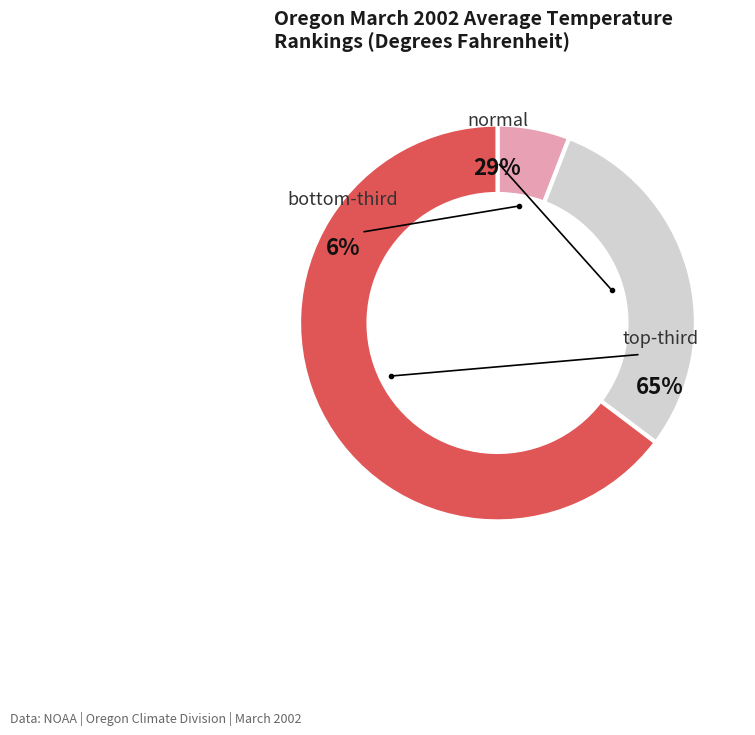

To the nearest percent, what portion does normal represent?

29%